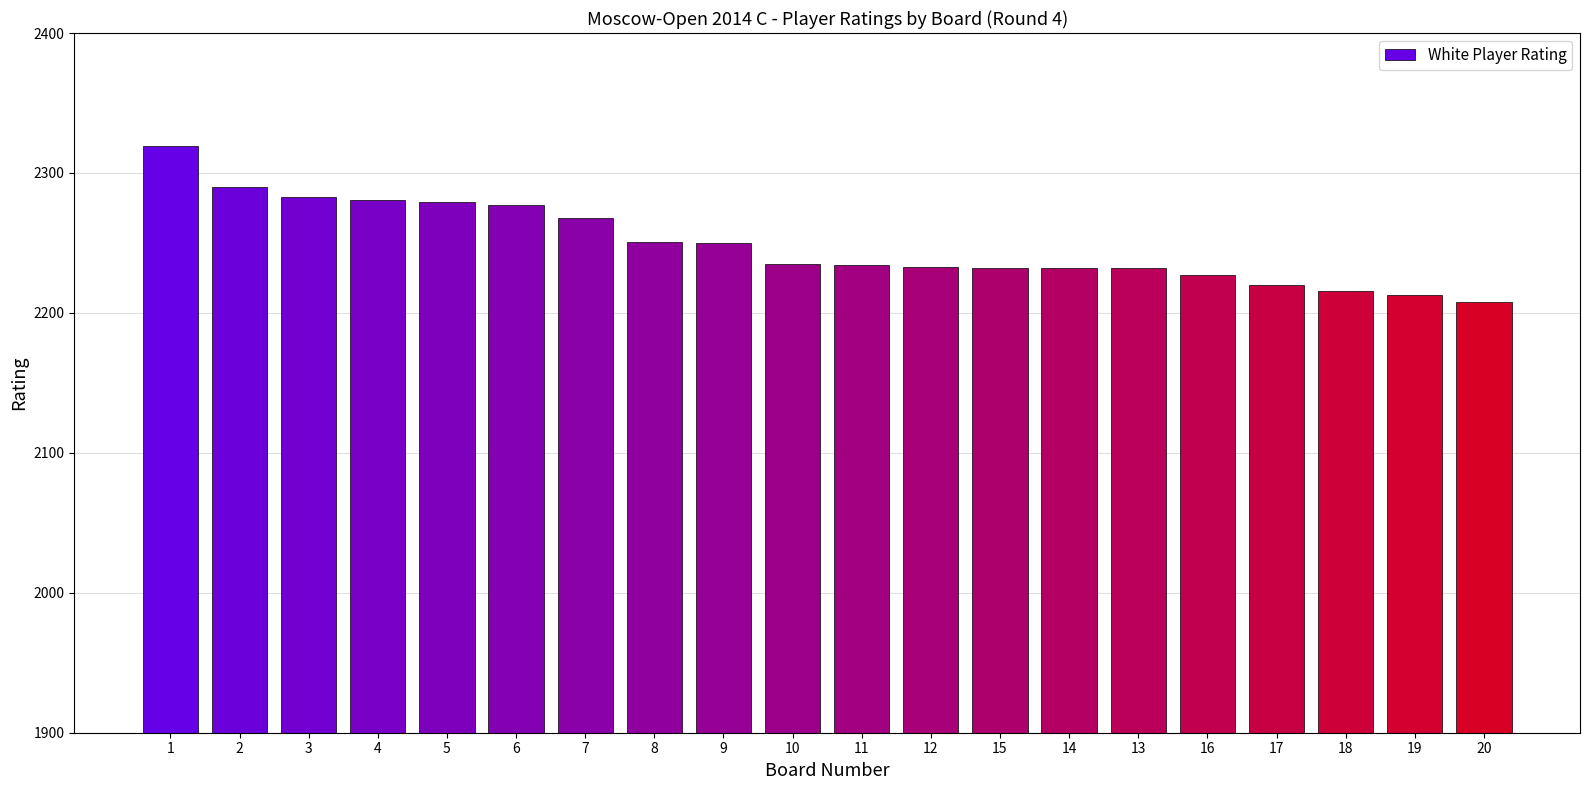

What is the value of the 2nd bar from the left?

2290